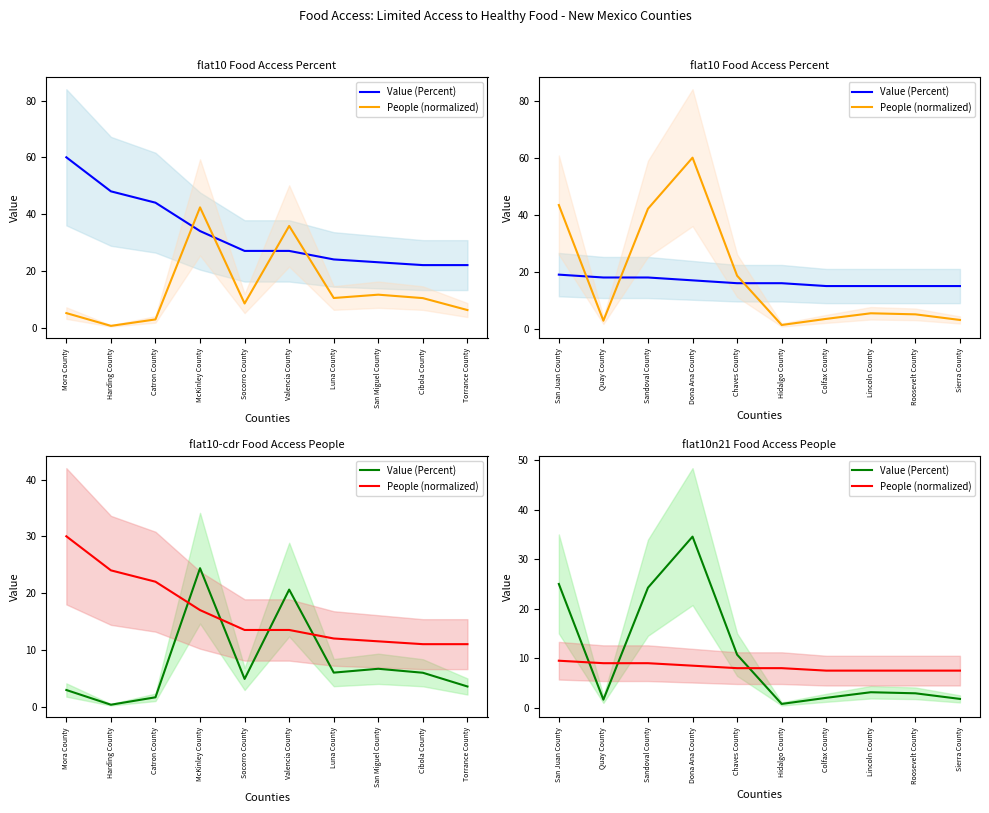

Rank the series at Chaves County from highest to lowest value.

Value (Percent), People (normalized)